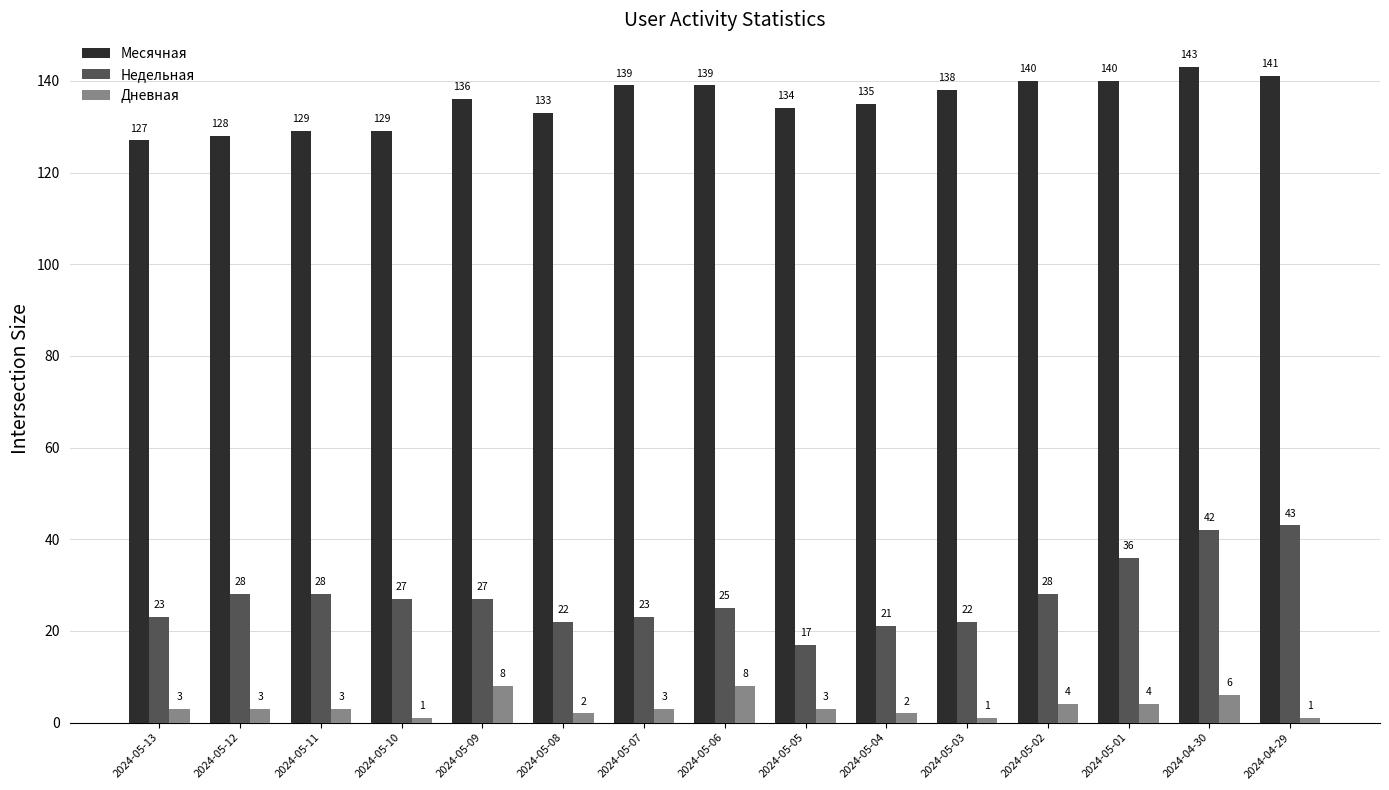

What value does the Недельная series have at 2024-05-01, to the nearest 10?

40